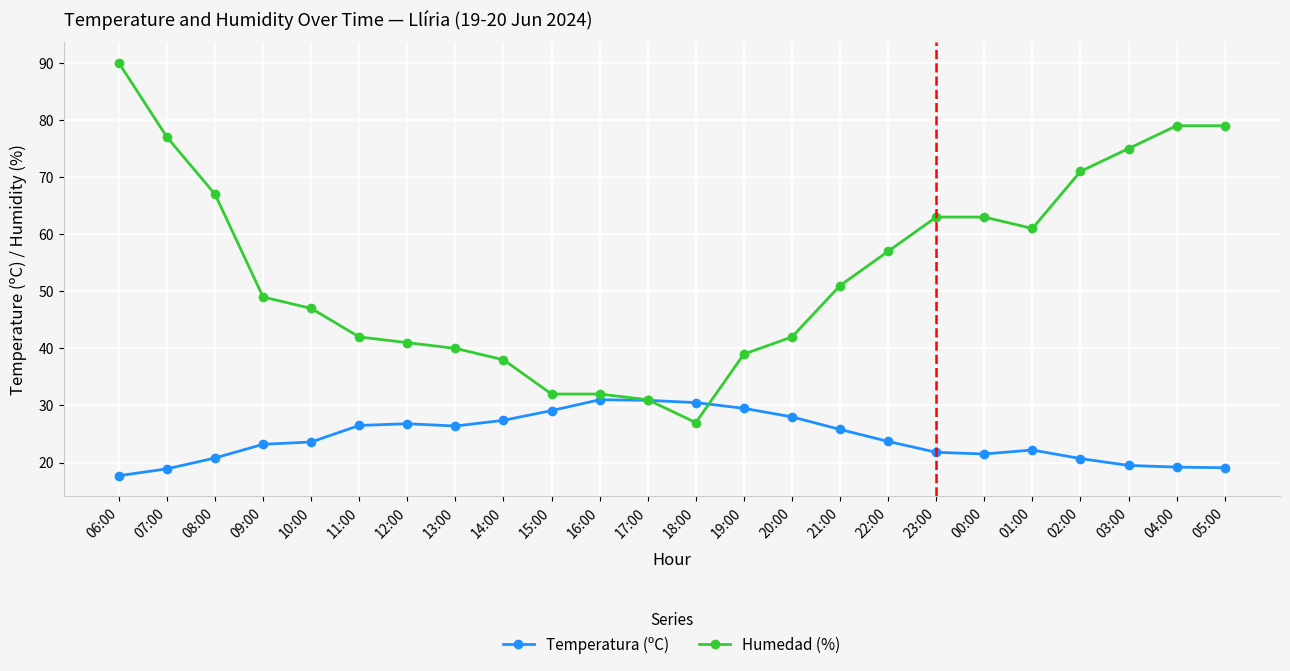

Is the value of Humedad (%) at 04:00 greater than the value of Temperatura (ºC) at 14:00?

Yes